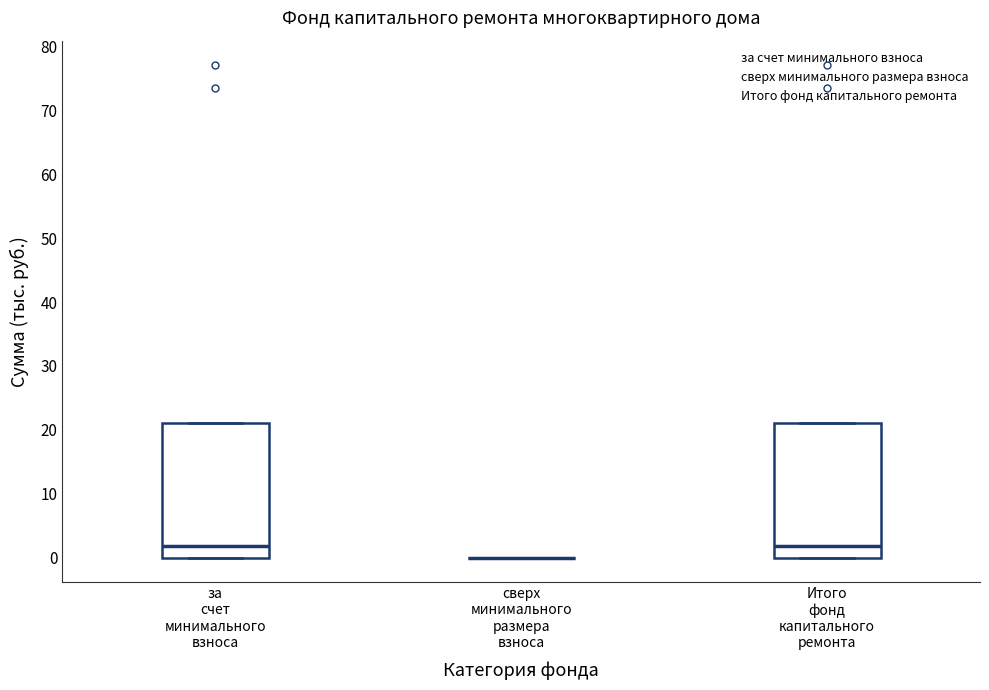

Reading left to right, read every box against the y-axis: the position of its median line, the range the box covers, and the ends of its whiskers. The values are not printed on the chart, so give them approximately, as read against the axis.

за счет минимального взноса: median 2, box 0 to 21, whiskers 0 to 21
сверх минимального размера взноса: box collapsed to a line at 0, whiskers 0 to 0
Итого фонд капитального ремонта: median 2, box 0 to 21, whiskers 0 to 21